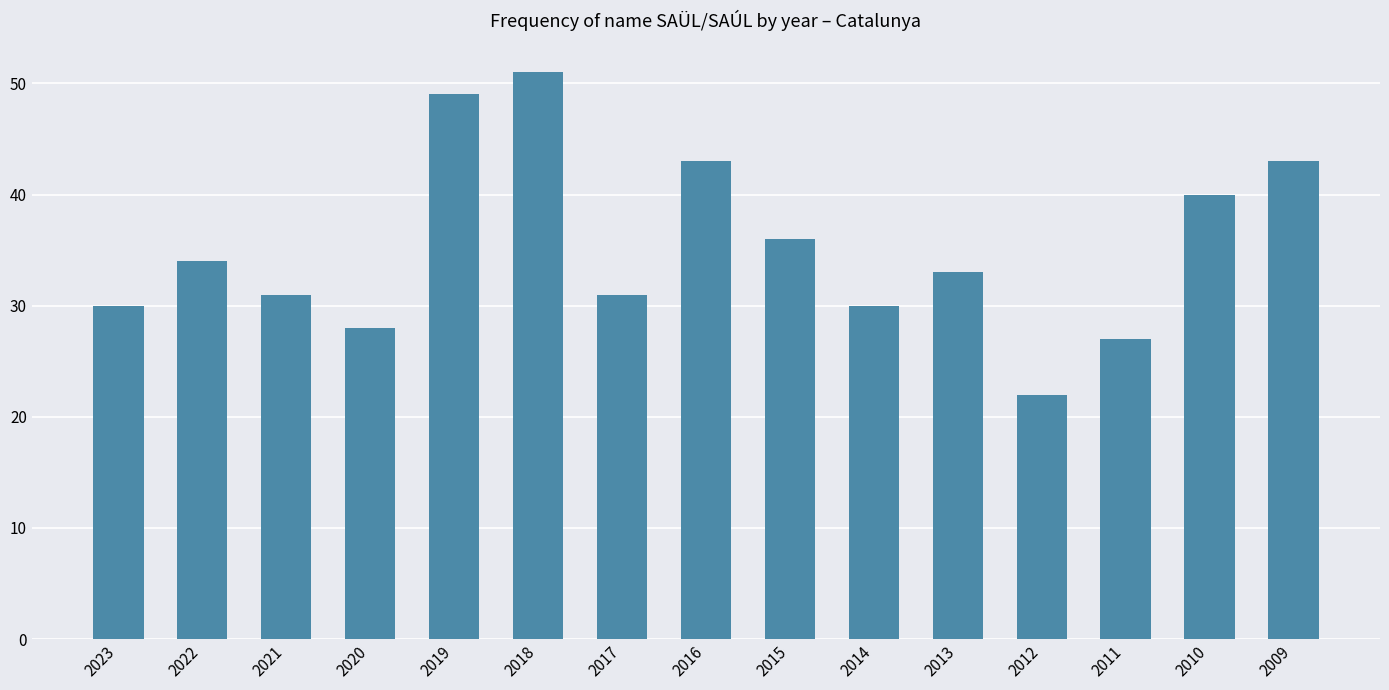

What is the value of the 2nd bar from the left?

34